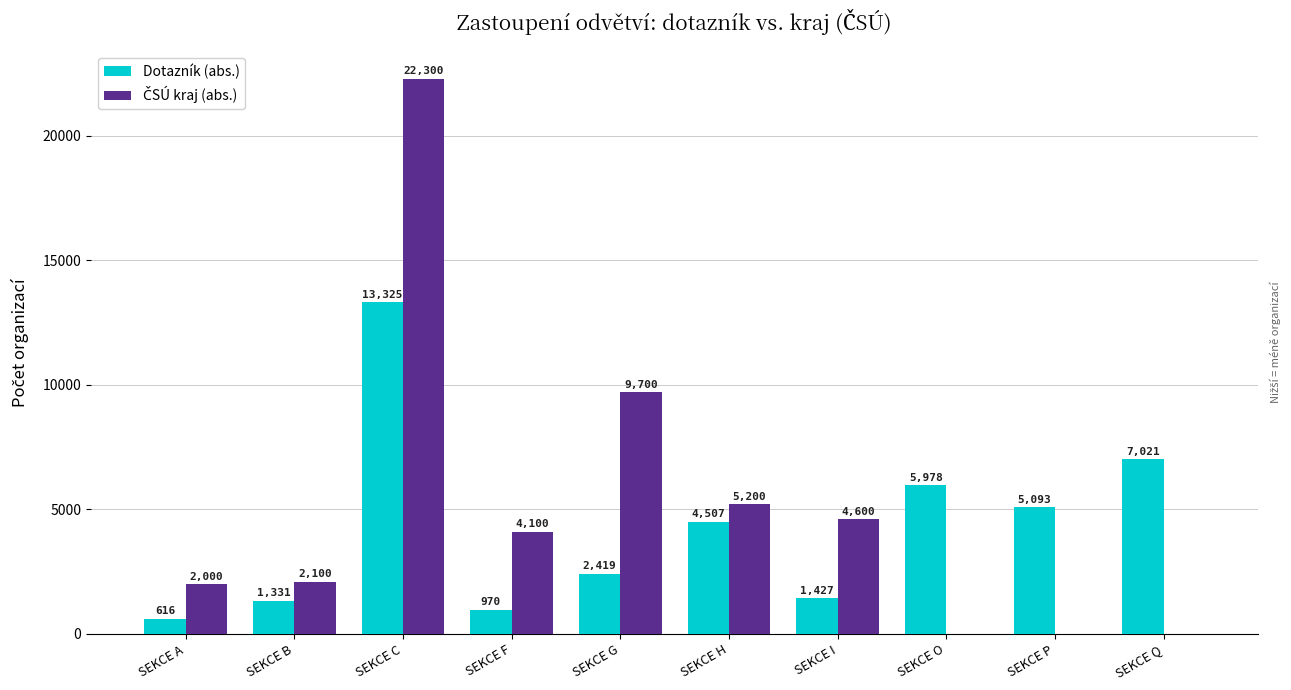

At which label does Dotazník (abs.) reach its peak?

SEKCE C